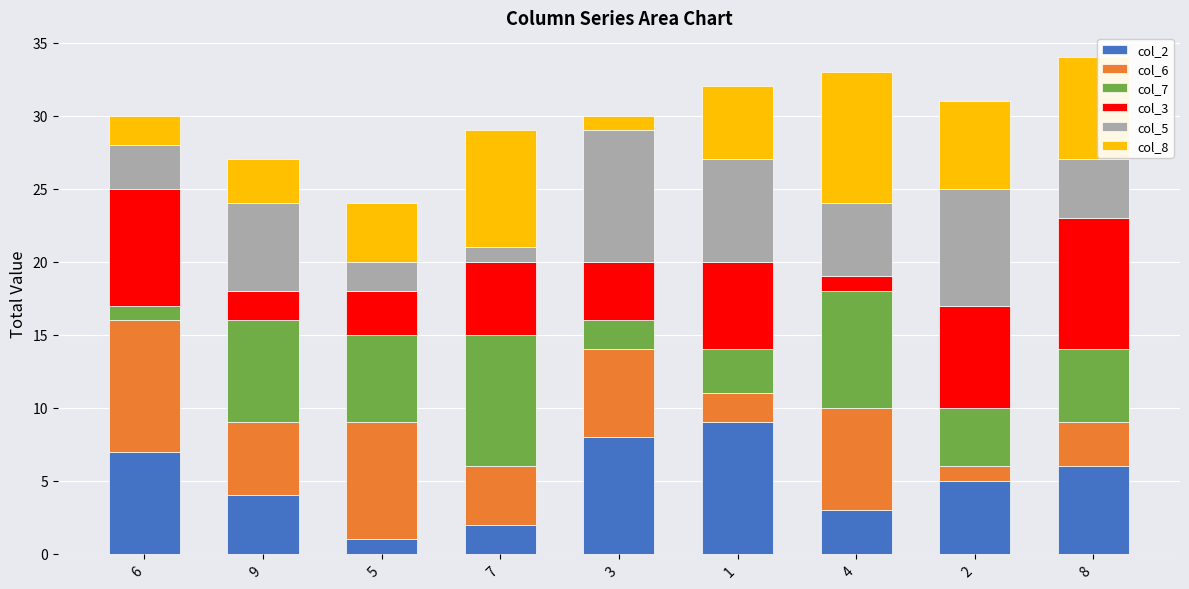

List the labels in order of col_2 value, smallest first.

5, 7, 4, 9, 2, 8, 6, 3, 1